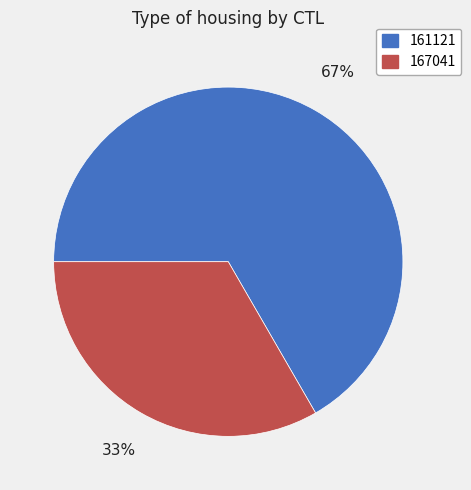

What is the ratio of the value at 167041 to the value at 161121?

0.5